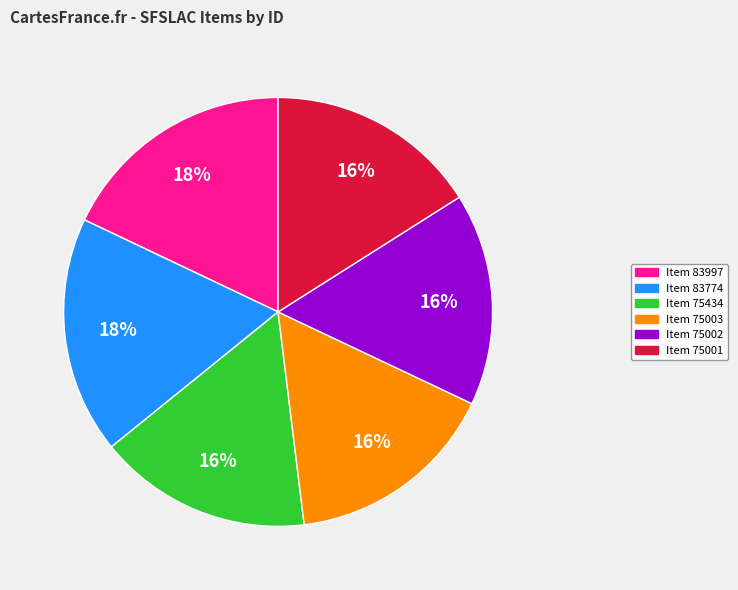

To the nearest percent, what is the difference between the largest and smallest slice percentages?

2%